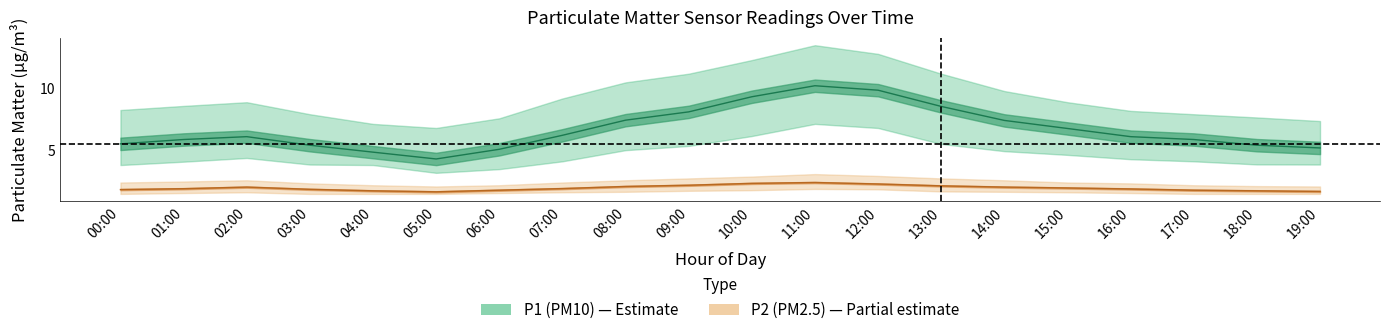

What is the minimum value for P2_lower?

1.5